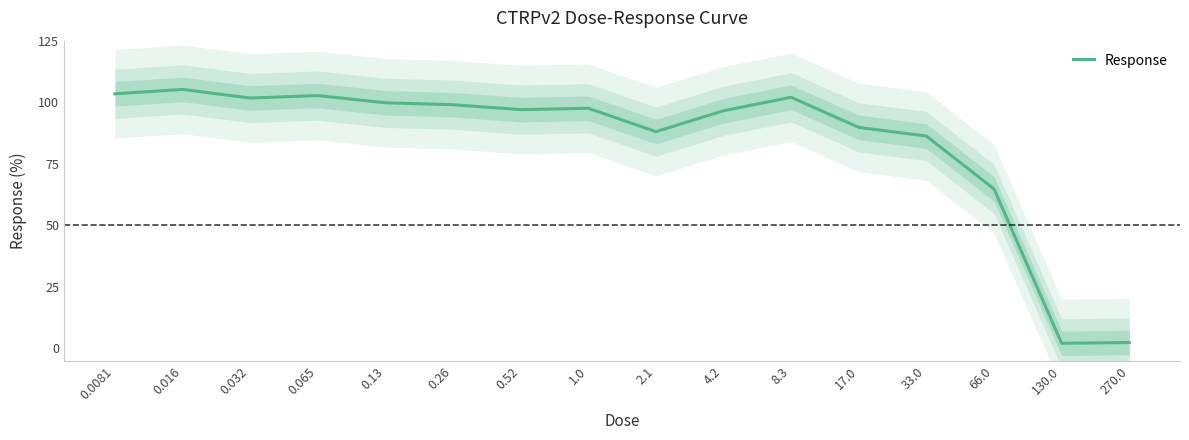

What is the difference between the maximum and minimum values?

103.1